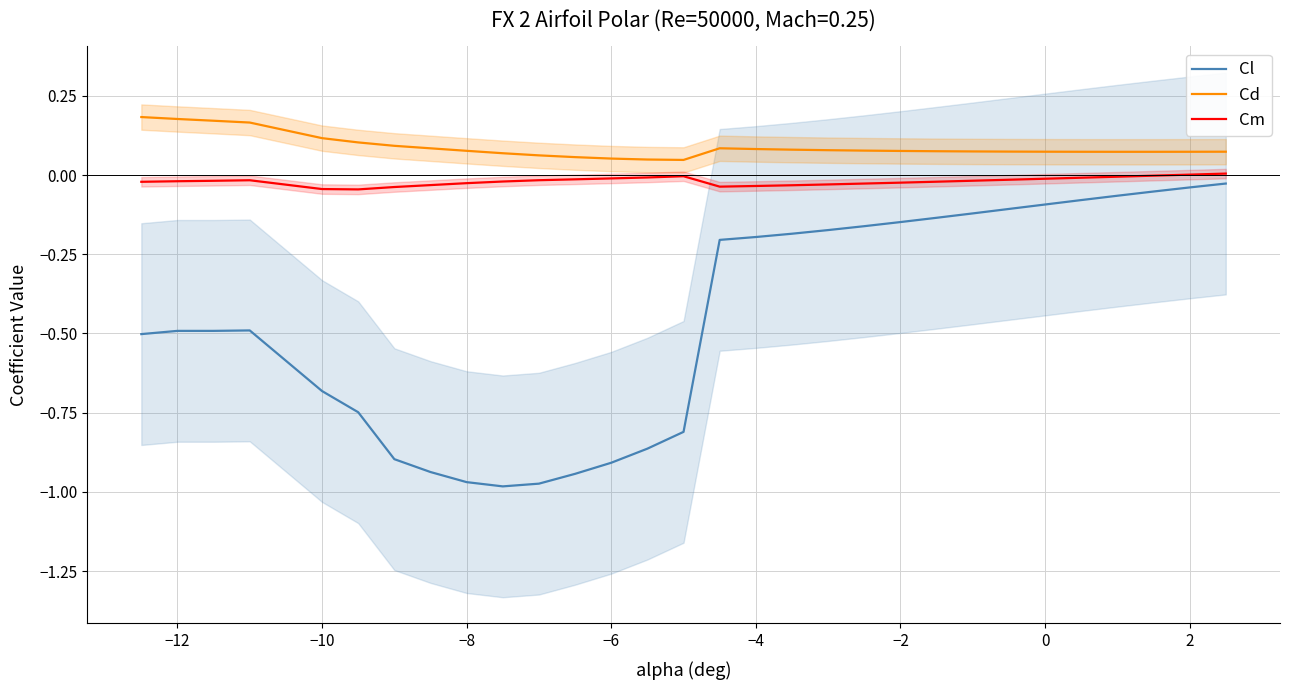

The value of Cl at −10 is -0.2. True or false?

False